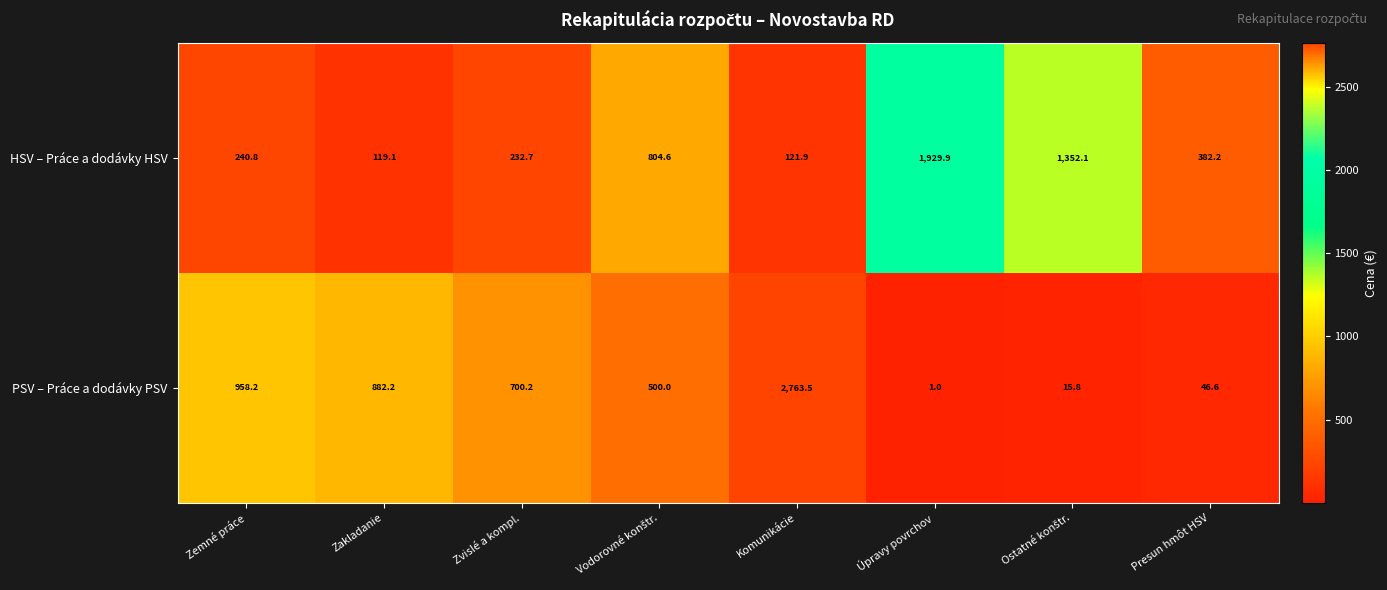

Which series has the largest total across all categories?

PSV – Práce a dodávky PSV